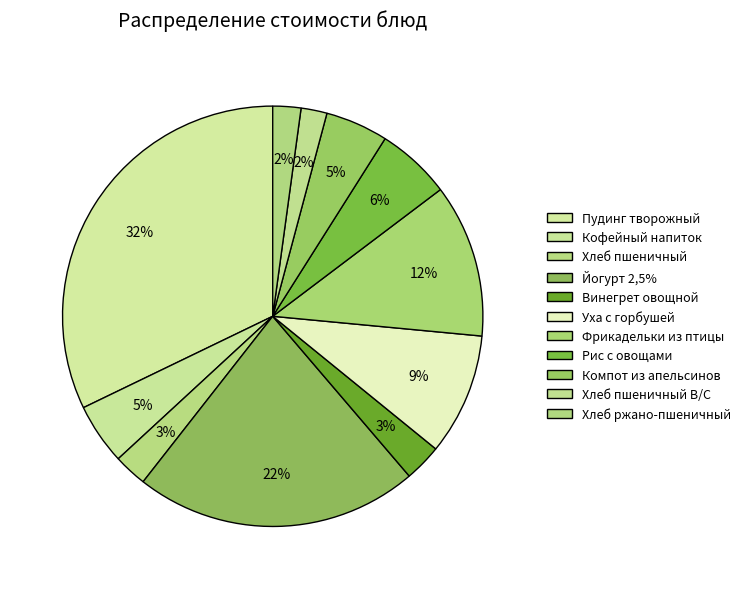

How many segments does this pie chart have?

11